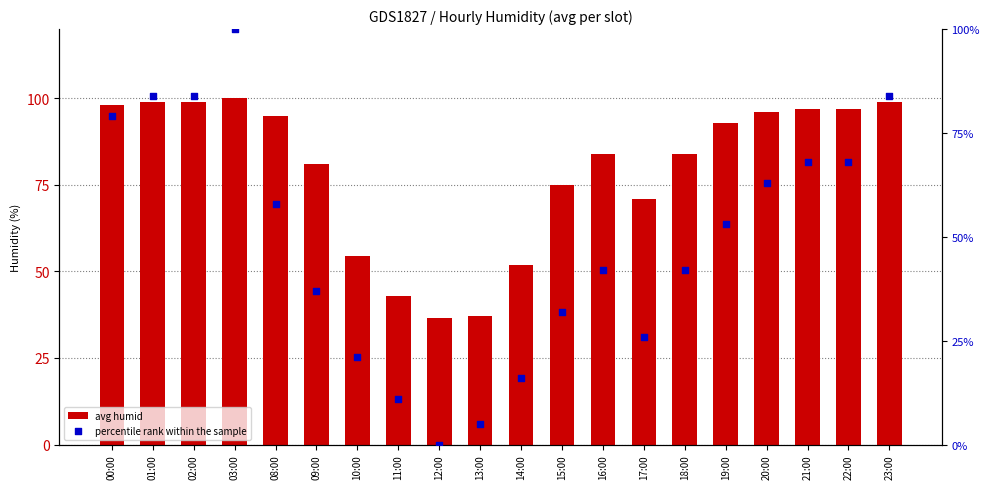

Which series contains the highest Y value?

avg humid